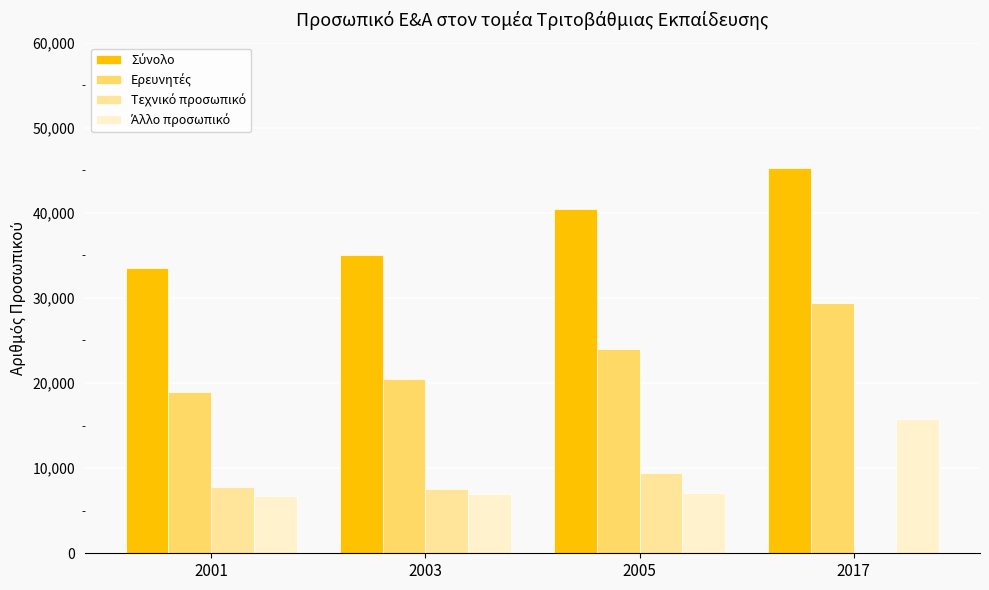

What is the total value across all series at 2001?

67014